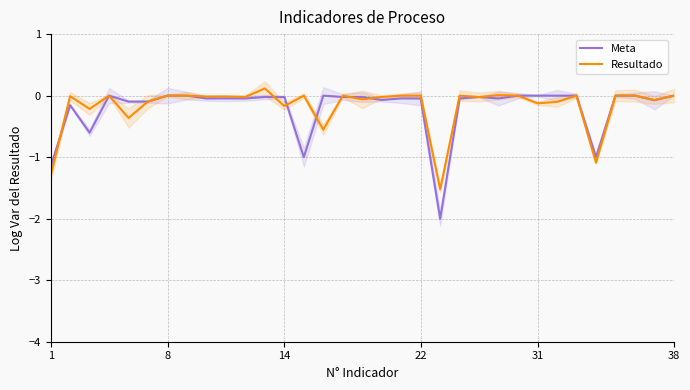

How many interior local peaks does the Resultado series have?

9